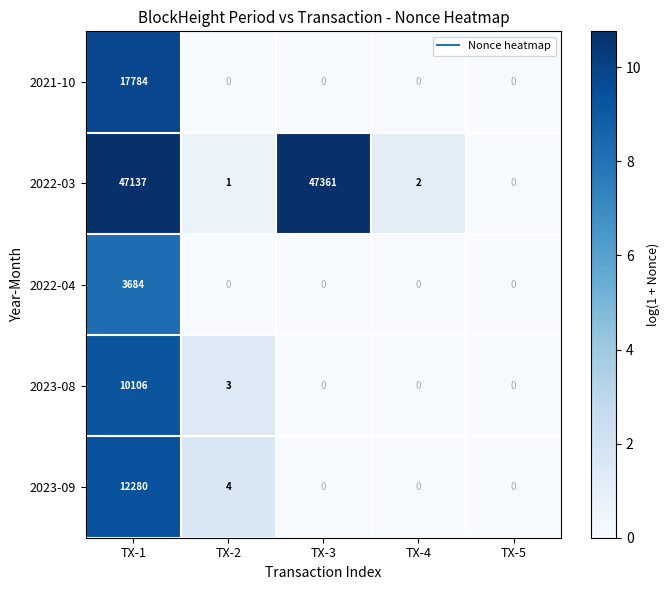

Rank the series by their maximum value, from highest to lowest.

2022-03, 2021-10, 2023-09, 2023-08, 2022-04